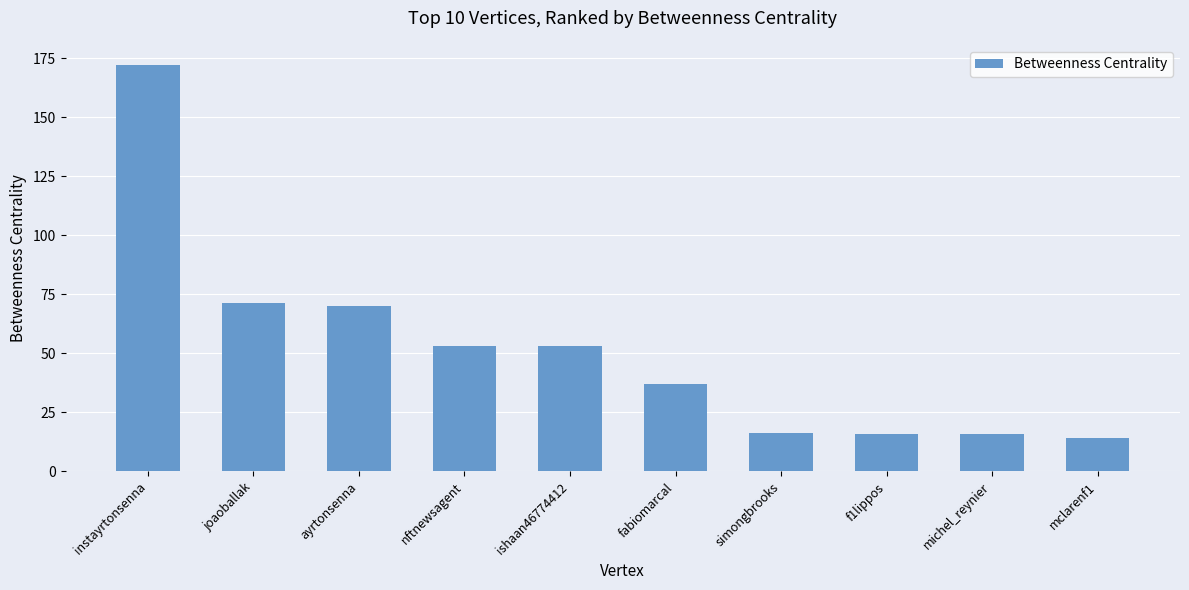

True or false: the data shows 71.1 at joaoballak.

True